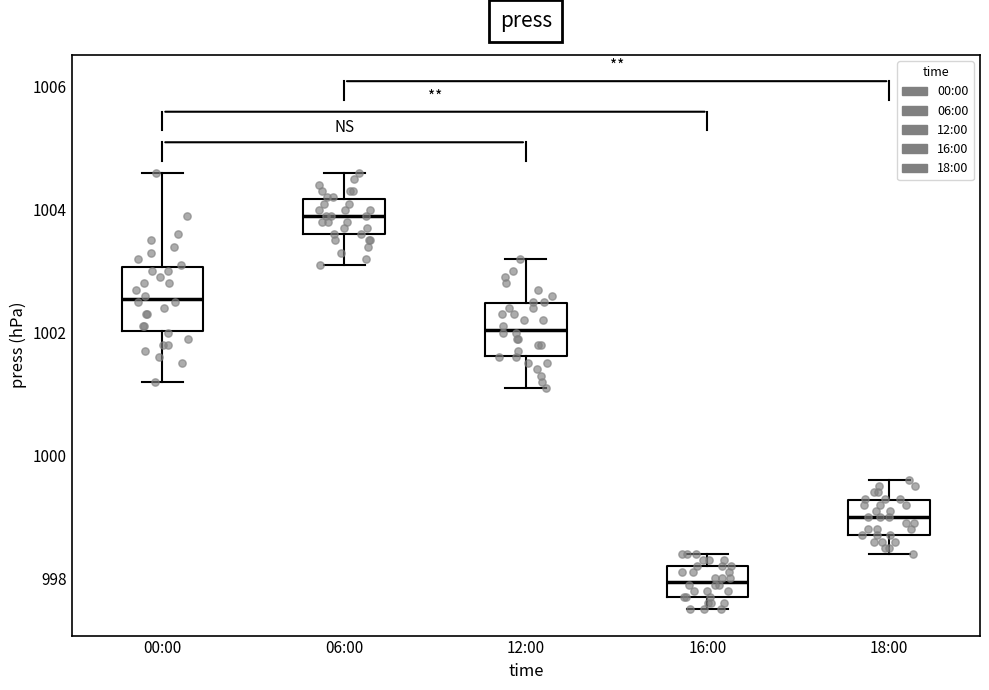

Reading left to right, read every box against the y-axis: the position of its median line, the range the box covers, and the ends of its whiskers. The values are not printed on the chart, so give them approximately, as read against the axis.

00:00: median 1002.6, box 1002.0 to 1003.0, whiskers 1001.2 to 1004.6
06:00: median 1004.0, box 1003.6 to 1004.2, whiskers 1003.2 to 1004.6
12:00: median 1002.0, box 1001.6 to 1002.4, whiskers 1001.2 to 1003.2
16:00: median 998.0, box 997.8 to 998.2, whiskers 997.6 to 998.4
18:00: median 999.0, box 998.8 to 999.2, whiskers 998.4 to 999.6